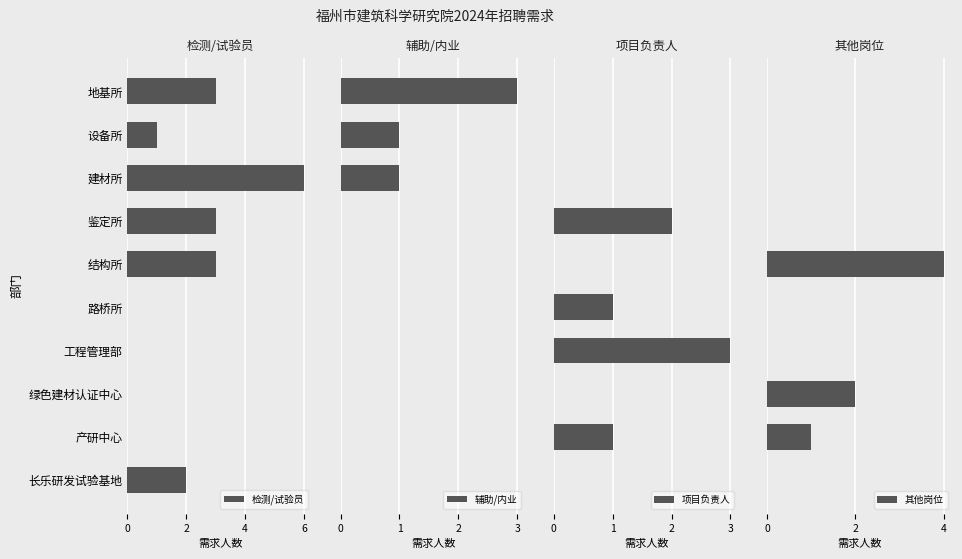

What are all the series names shown in the legend?

检测/试验员, 辅助/内业, 项目负责人, 其他岗位